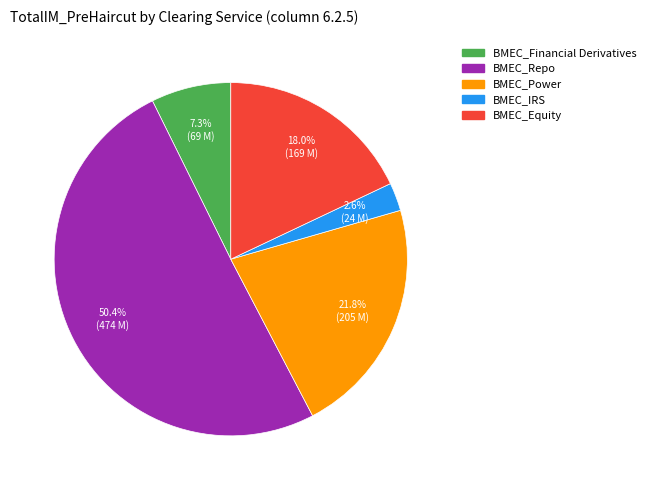

What percentage is the BMEC_Financial Derivatives slice, to the nearest percent?

7%